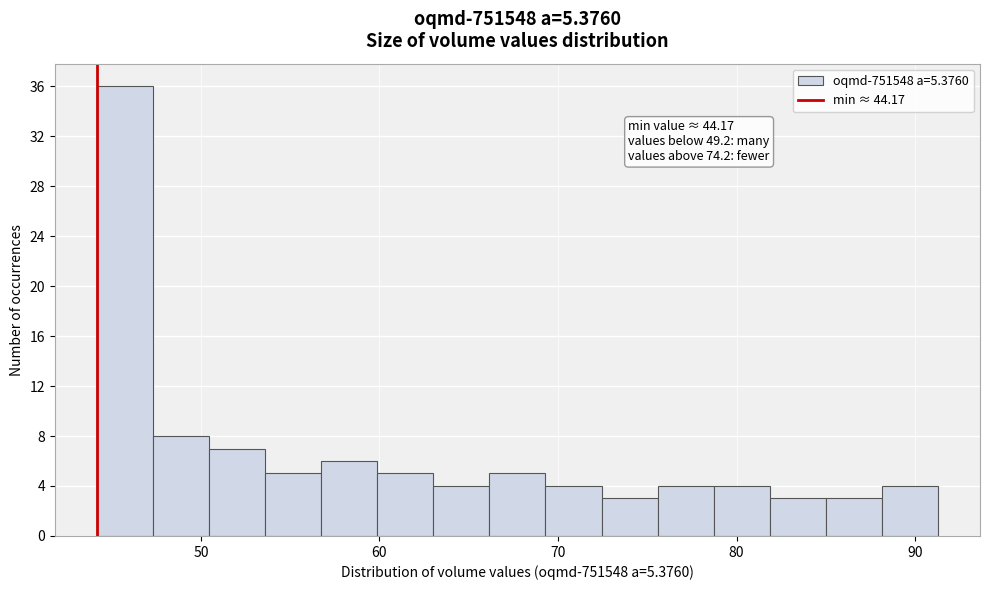

Read against the x-axis, roughly where is the centre of the tallest bar?

46